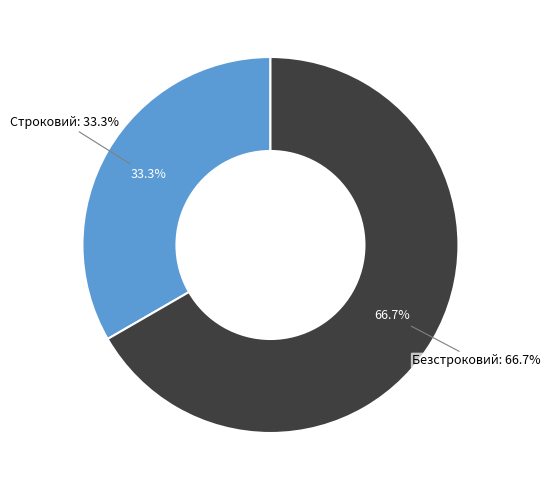

Rank the categories by value from lowest to highest.

Строковий, Безстроковий